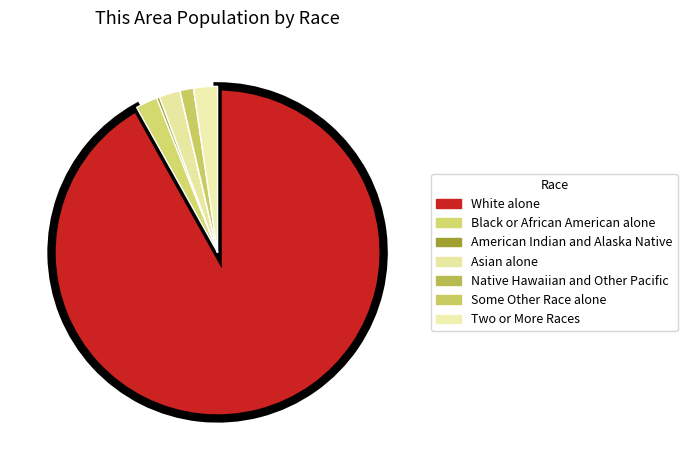

What is the largest slice in the pie chart?

White alone